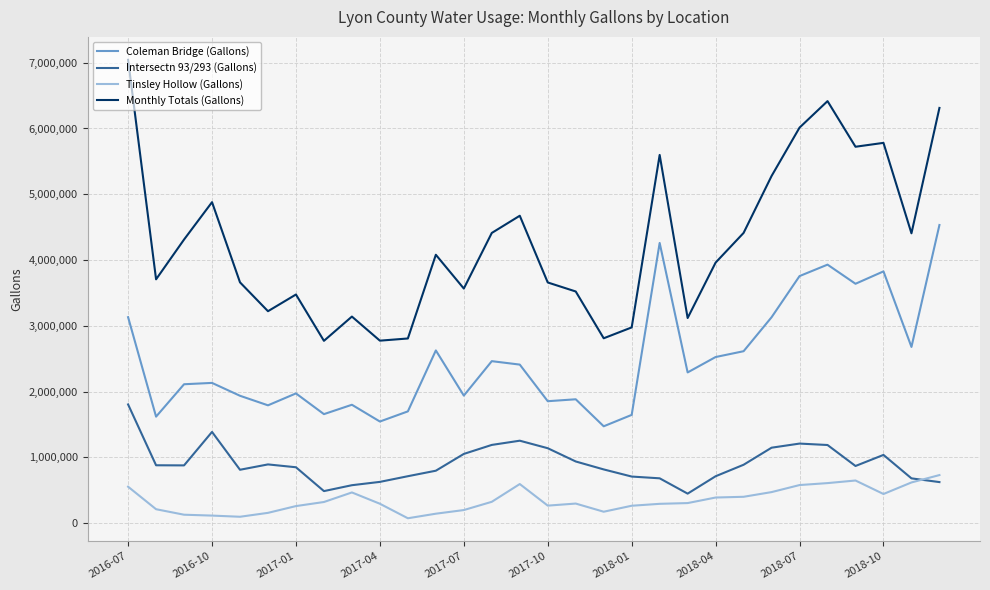

Which series has the widest spread of values?

Monthly Totals (Gallons)